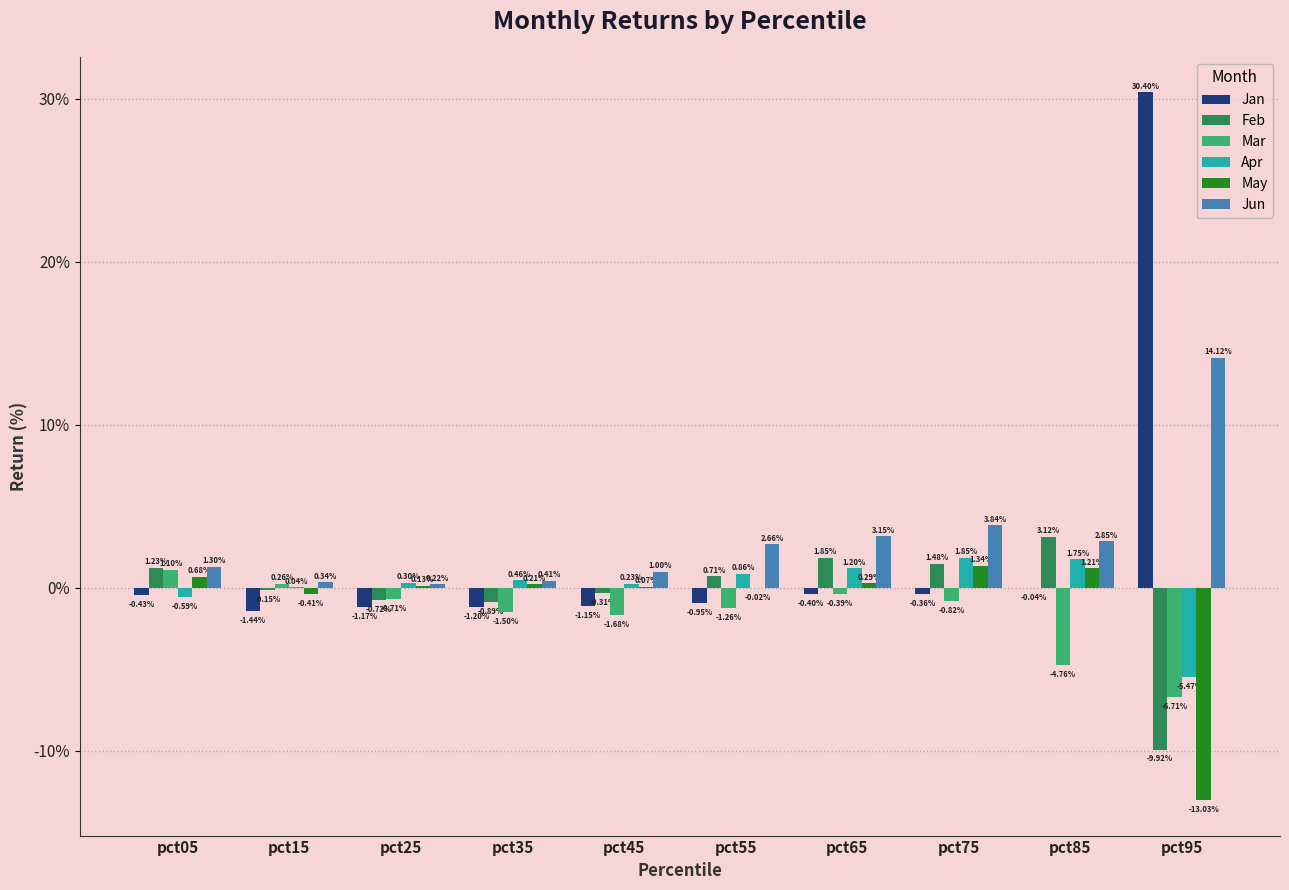

At which label is Apr closest to 0?

pct15